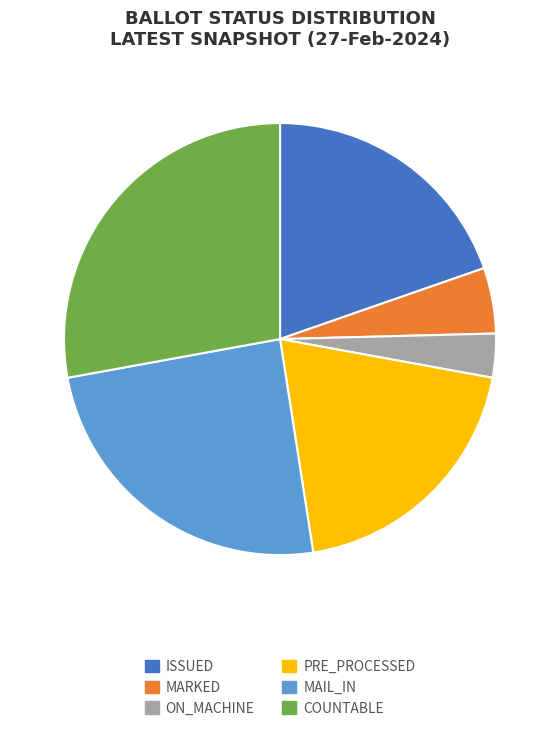

Combined, do ON_MACHINE and COUNTABLE account for over 50%?

No